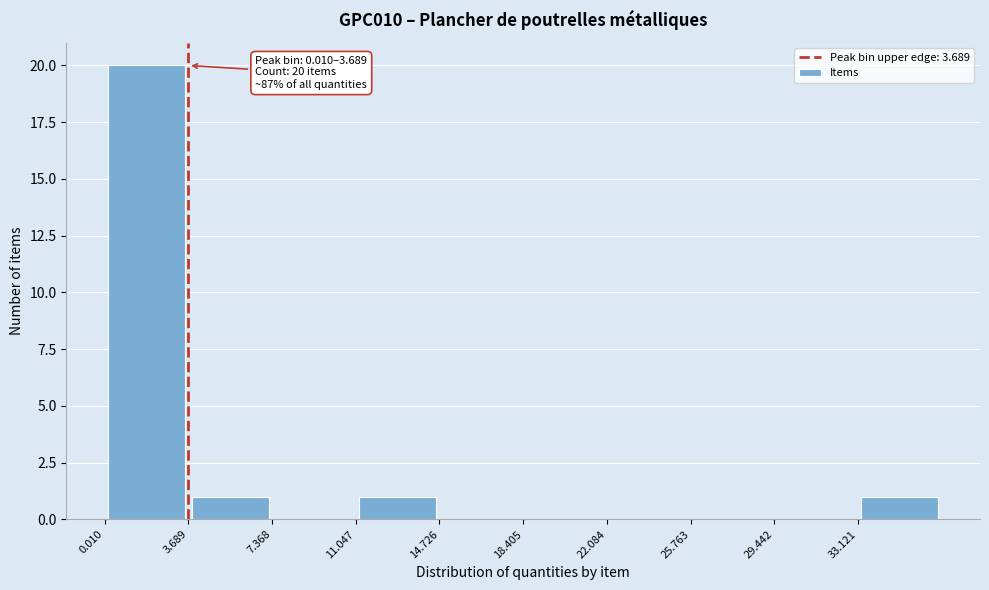

Over which range of the x-axis is the bar tallest?

0.0 to 3.5